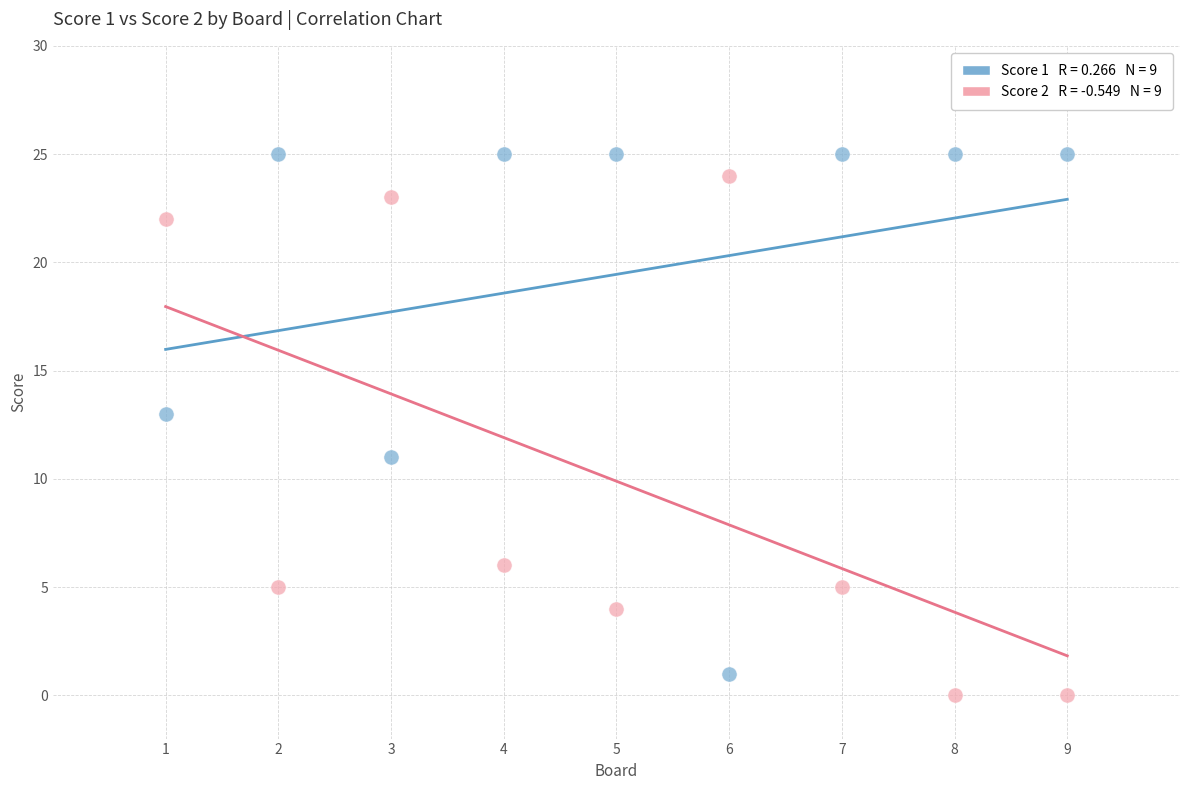

Across all data points, what is the range of X values (max minus min)?

8